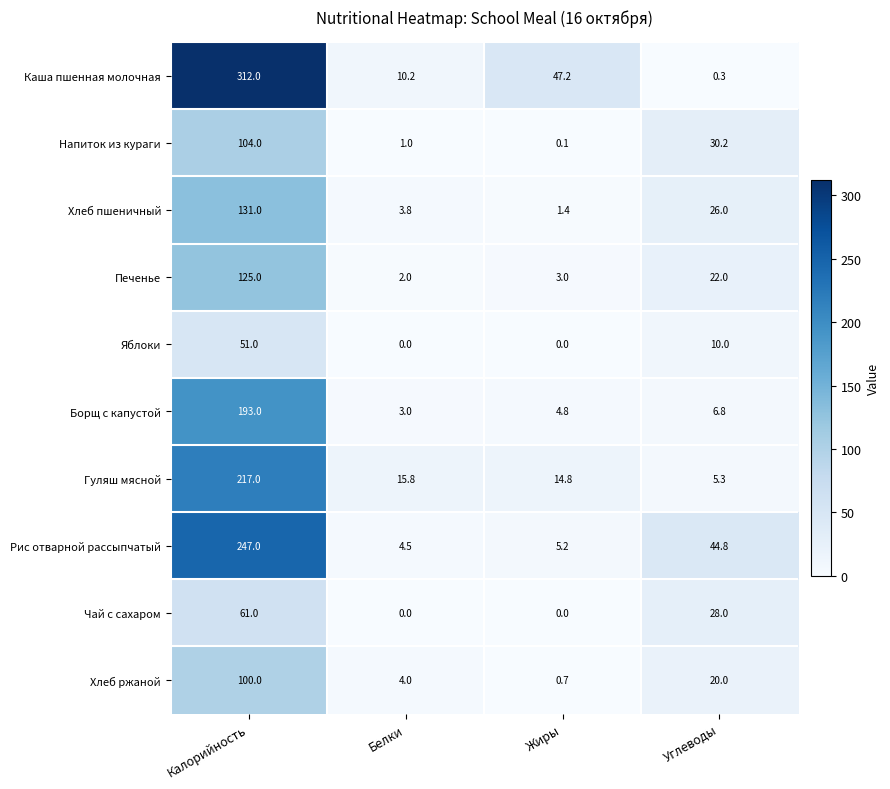

At Калорийность, list the series in order from largest to smallest.

Каша пшенная молочная, Рис отварной рассыпчатый, Гуляш мясной, Борщ с капустой, Хлеб пшеничный, Печенье, Напиток из кураги, Хлеб ржаной, Чай с сахаром, Яблоки